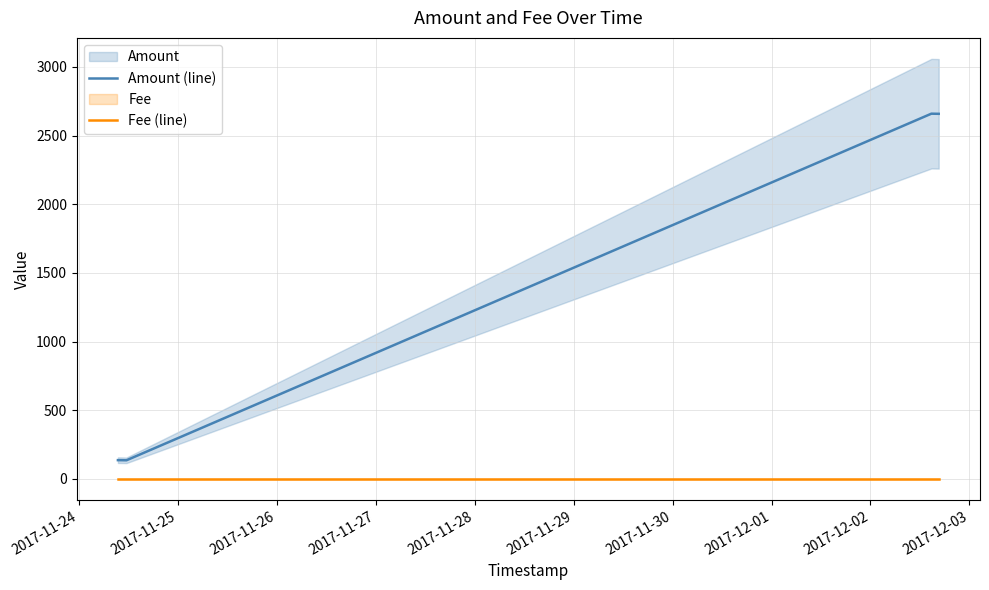

True or false: Amount (line) and Fee (line) cross at least once.

False